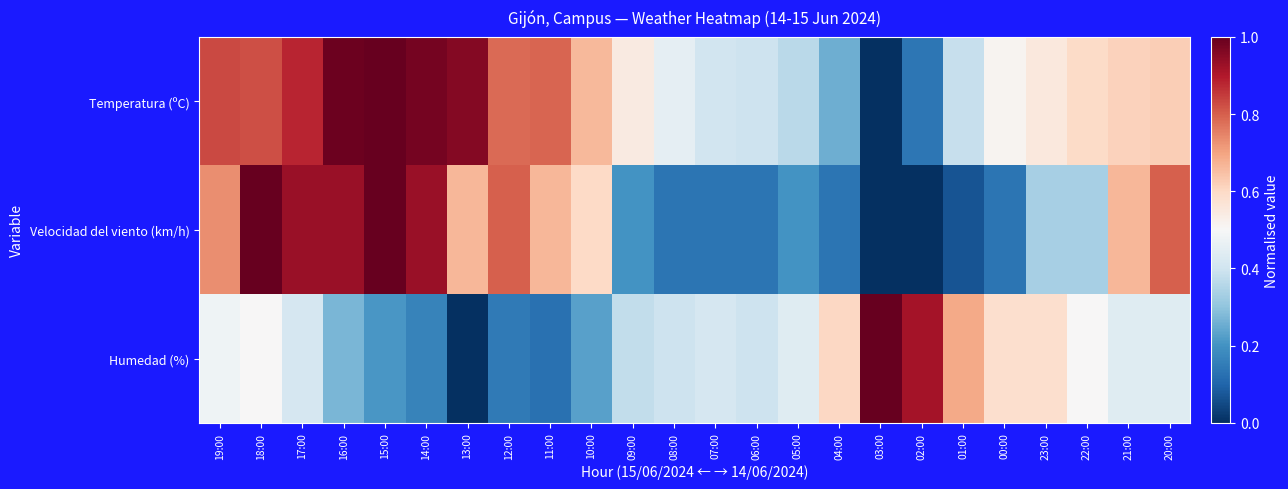

Reading left to right, transcribe all the data shown in this chart.

Temperatura (ºC): 19:00=0.8	18:00=0.8	17:00=0.9	16:00=1.0	15:00=1.0	14:00=1.0	13:00=1.0	12:00=0.8	11:00=0.8	10:00=0.7	09:00=0.5	08:00=0.5	07:00=0.4	06:00=0.4	05:00=0.4	04:00=0.3	03:00=0.0	02:00=0.1	01:00=0.4	00:00=0.5	23:00=0.6	22:00=0.6	21:00=0.6	20:00=0.6
Velocidad del viento (km/h): 19:00=0.7	18:00=1.0	17:00=0.9	16:00=0.9	15:00=1.0	14:00=0.9	13:00=0.7	12:00=0.8	11:00=0.7	10:00=0.6	09:00=0.2	08:00=0.1	07:00=0.1	06:00=0.1	05:00=0.2	04:00=0.1	03:00=0.0	02:00=0.0	01:00=0.1	00:00=0.1	23:00=0.3	22:00=0.3	21:00=0.7	20:00=0.8
Humedad (%): 19:00=0.5	18:00=0.5	17:00=0.4	16:00=0.3	15:00=0.2	14:00=0.2	13:00=0.0	12:00=0.1	11:00=0.1	10:00=0.2	09:00=0.4	08:00=0.4	07:00=0.4	06:00=0.4	05:00=0.4	04:00=0.6	03:00=1.0	02:00=0.9	01:00=0.7	00:00=0.6	23:00=0.6	22:00=0.5	21:00=0.4	20:00=0.4